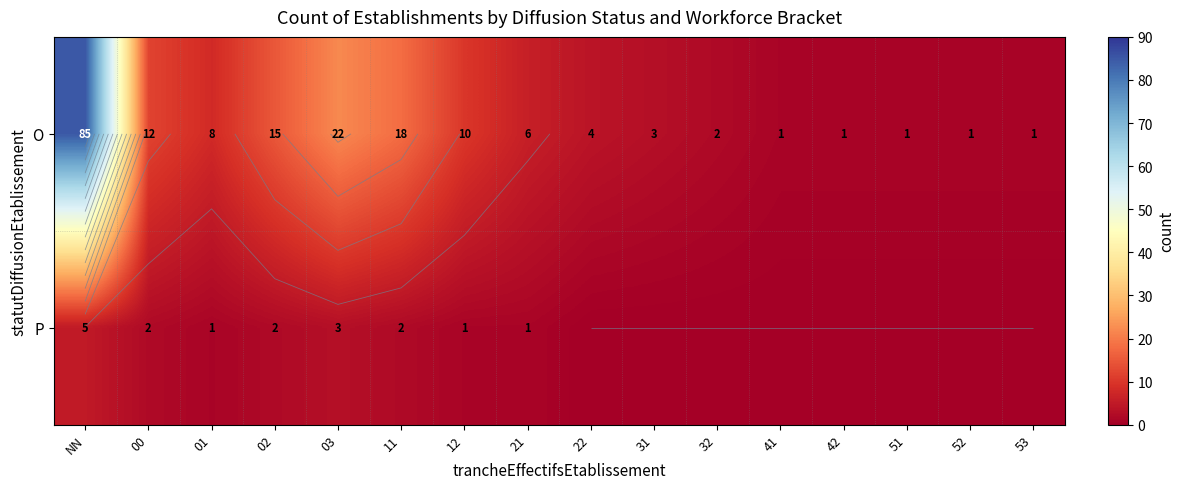

At which category is the sum across all series the highest?

NN